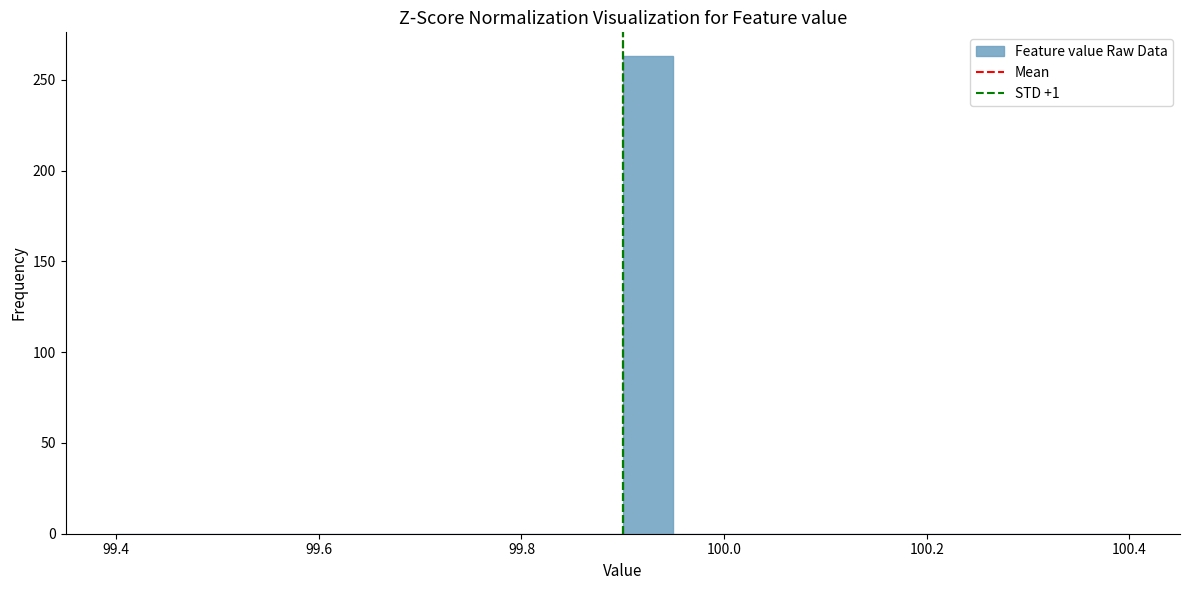

Read against the x-axis, roughly where is the centre of the tallest bar?

99.92